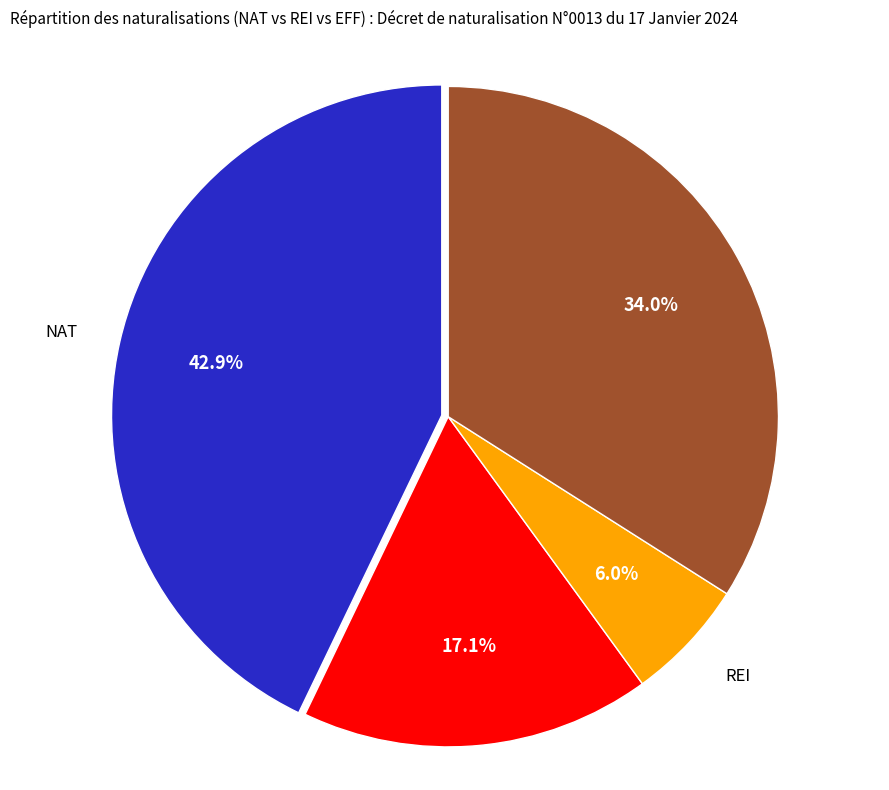

Does any single category account for the majority?

No